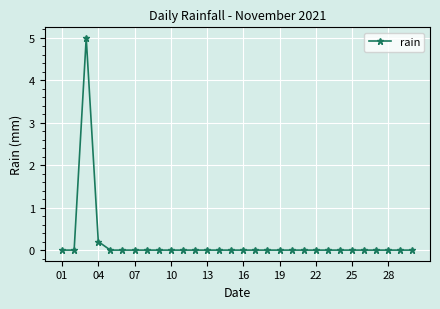

What is the difference between the maximum and second lowest values?

5.0